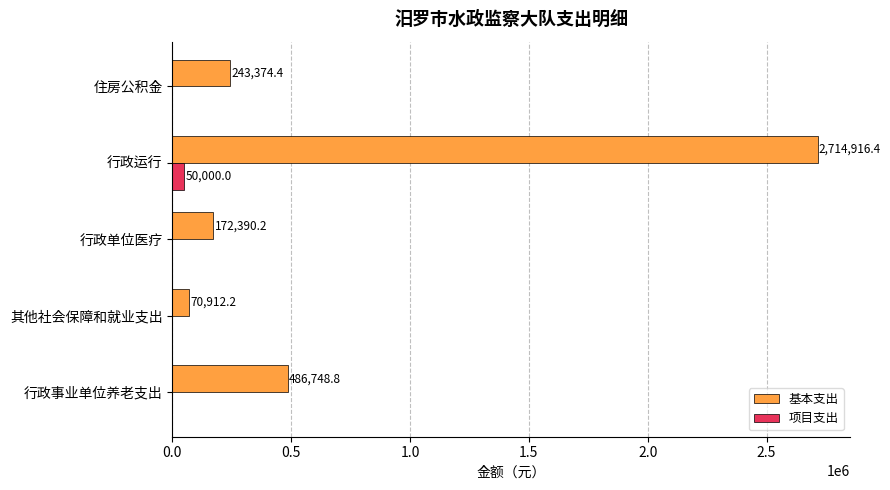

What is the sum of all 项目支出 values?

50000.0